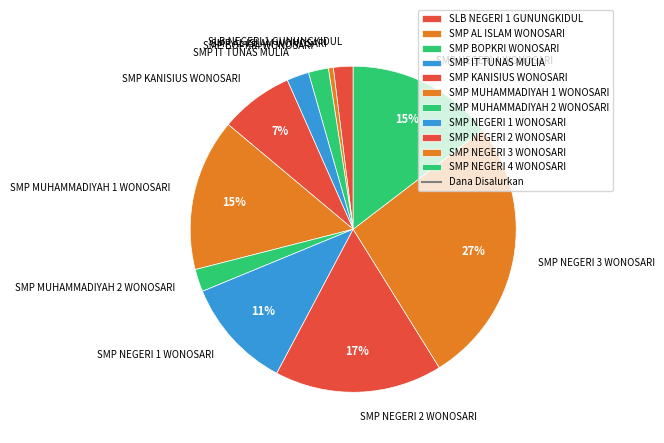

To the nearest percent, what percentage of the pie is SMP NEGERI 2 WONOSARI?

17%